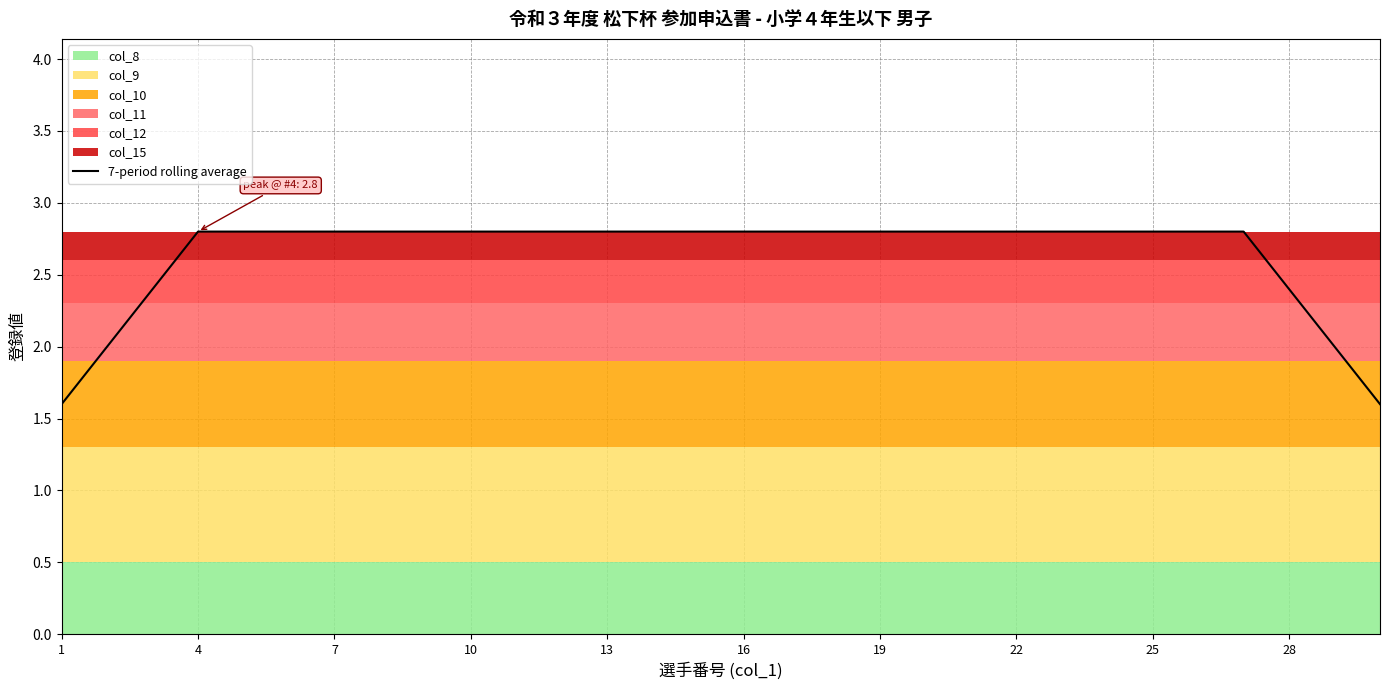

Is it true that 7-period rolling average equals 3.8 at 22?

False